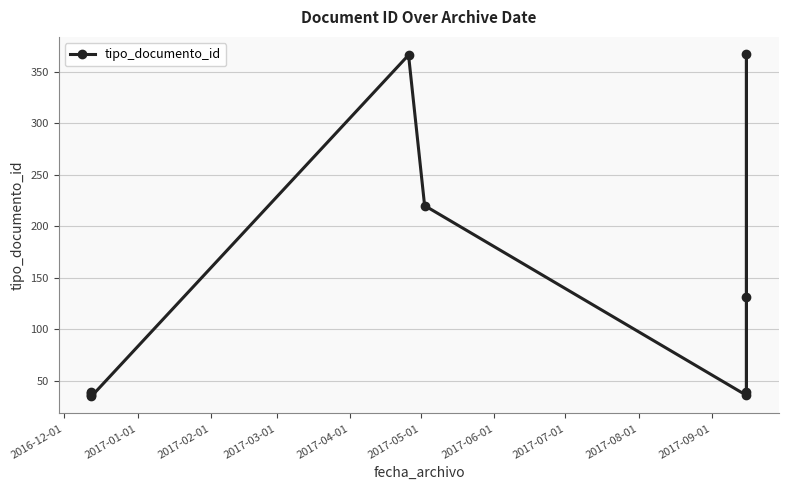

True or false: there are more than 1 points higher than both neighbors.

True